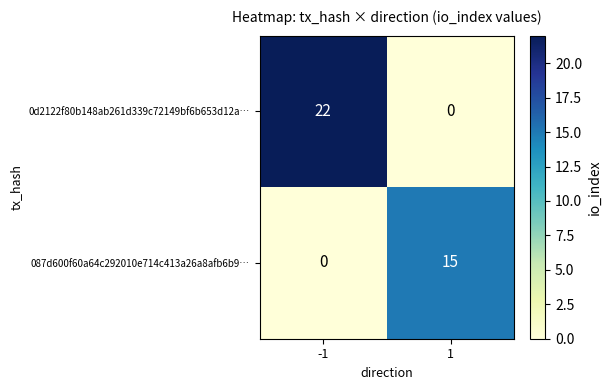

List the series in order of their peak value, highest first.

0d2122f80b148ab261d339c72149bf6b653d12a…, 087d600f60a64c292010e714c413a26a8afb6b9…